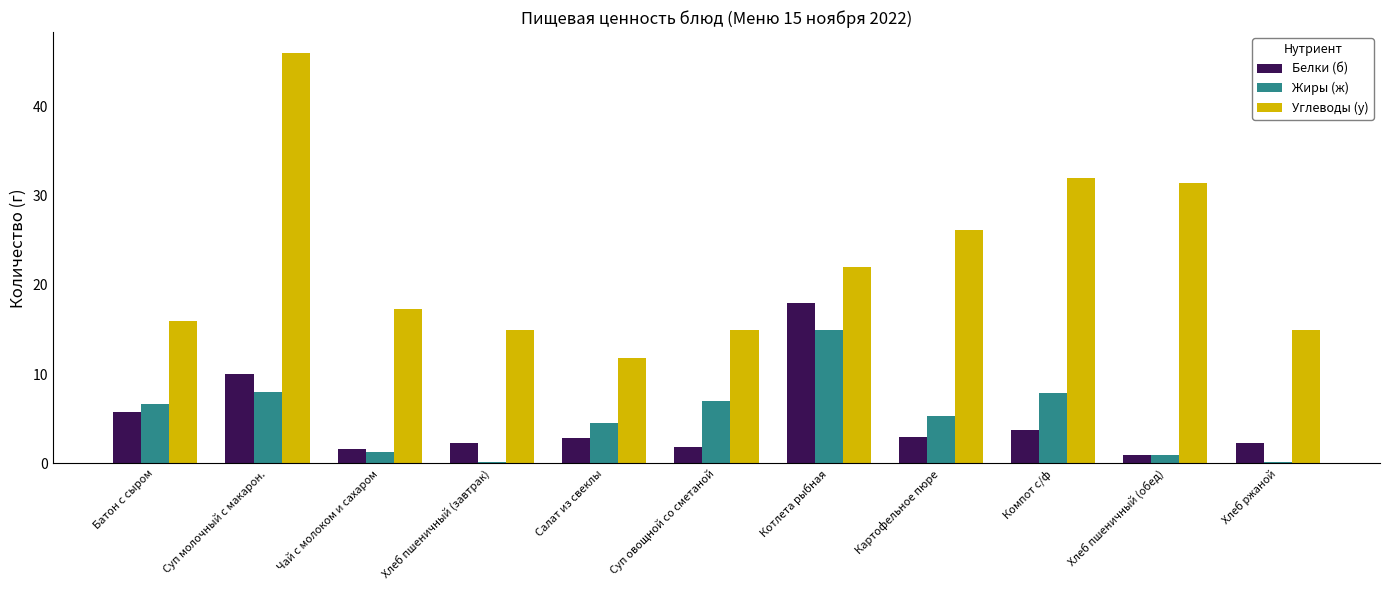

What is the total value across all series at Суп молочный с макарон.?

64.0